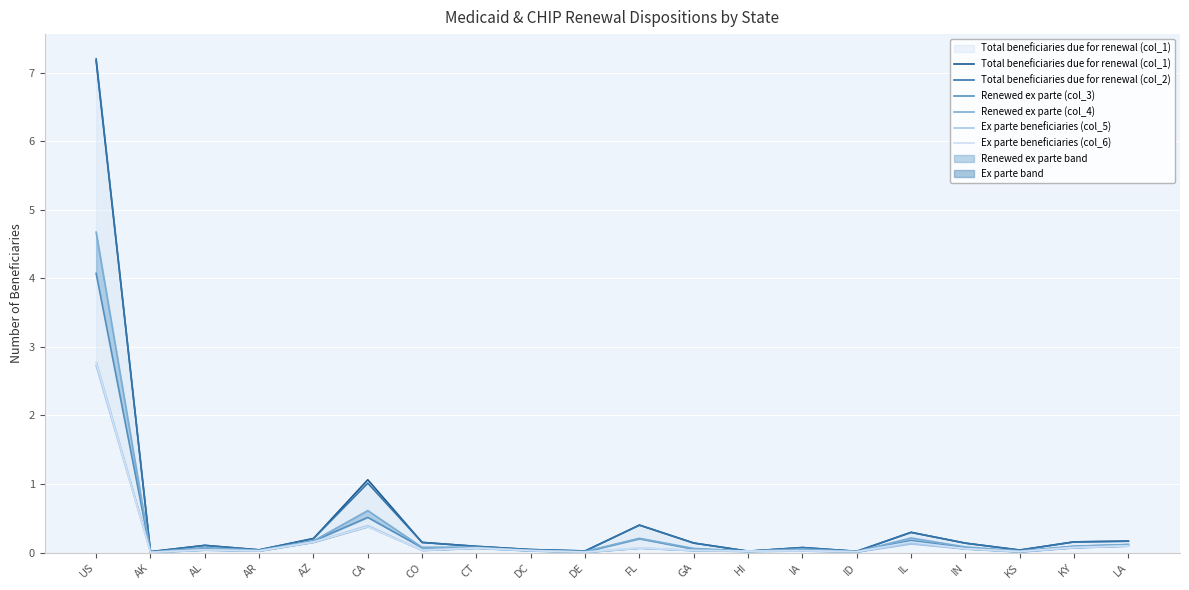

Reading left to right, list all the values displayed in this chart.

Total beneficiaries due for renewal (col_1): 7.2	0.0	0.1	0.0	0.2	1.1	0.1	0.1	0.0	0.0	0.4	0.1	0.0	0.1	0.0	0.3	0.1	0.0	0.2	0.2
Total beneficiaries due for renewal (col_2): 7.2	0.0	0.1	0.0	0.2	1.0	0.1	0.1	0.0	0.0	0.4	0.1	0.0	0.1	0.0	0.3	0.1	0.0	0.2	0.2
Renewed ex parte (col_3): 4.1	0.0	0.1	0.0	0.2	0.5	0.1	0.1	0.0	0.0	0.2	0.0	0.0	0.0	0.0	0.2	0.1	0.0	0.1	0.1
Renewed ex parte (col_4): 4.7	0.0	0.1	0.0	0.2	0.6	0.1	0.1	0.0	0.0	0.2	0.1	0.0	0.1	0.0	0.2	0.1	0.0	0.1	0.1
Ex parte beneficiaries (col_5): 2.7	0.0	0.0	0.0	0.2	0.4	0.0	0.1	0.0	0.0	0.1	0.0	0.0	0.0	0.0	0.1	0.1	0.0	0.1	0.1
Ex parte beneficiaries (col_6): 2.8	0.0	0.0	0.0	0.2	0.4	0.0	0.1	0.0	0.0	0.1	0.0	0.0	0.0	0.0	0.2	0.1	0.0	0.1	0.1